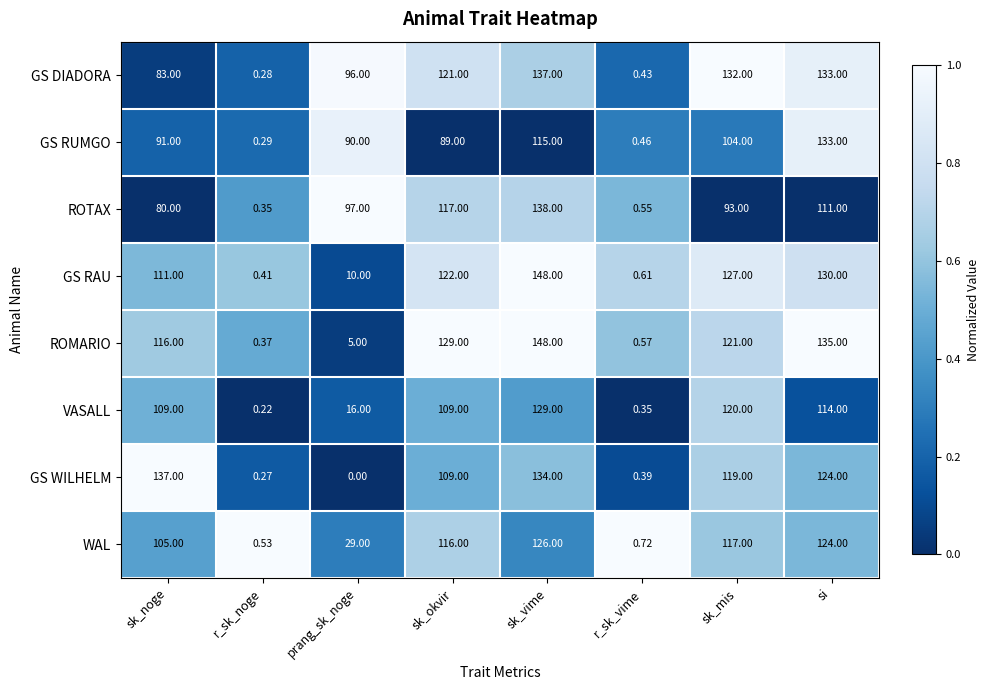

At which label is ROMARIO closest to 74?

sk_noge